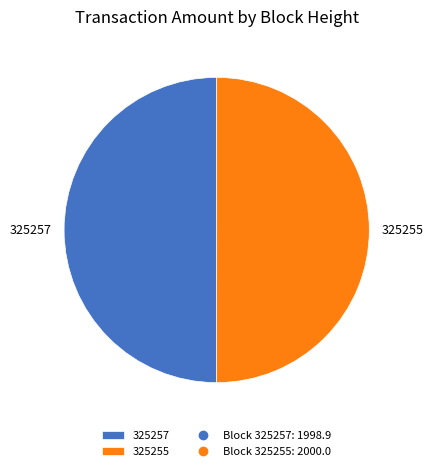

How many slices are in this pie chart?

2